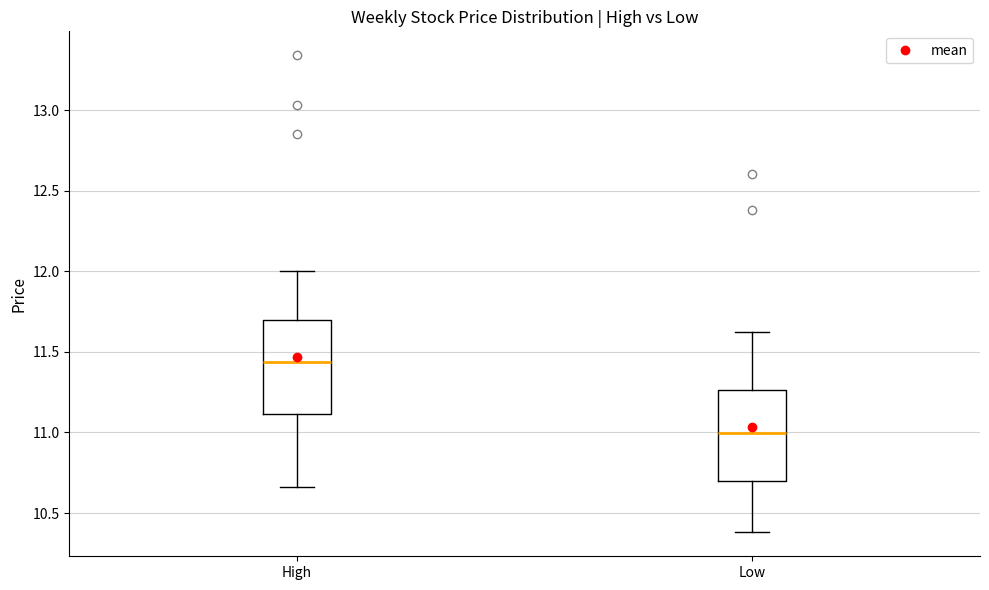

Reading left to right, read every box against the y-axis: the position of its median line, the range the box covers, and the ends of its whiskers. The values are not printed on the chart, so give them approximately, as read against the axis.

High: median 11.45, box 11.10 to 11.70, whiskers 10.65 to 12.00
Low: median 11.00, box 10.70 to 11.25, whiskers 10.40 to 11.60